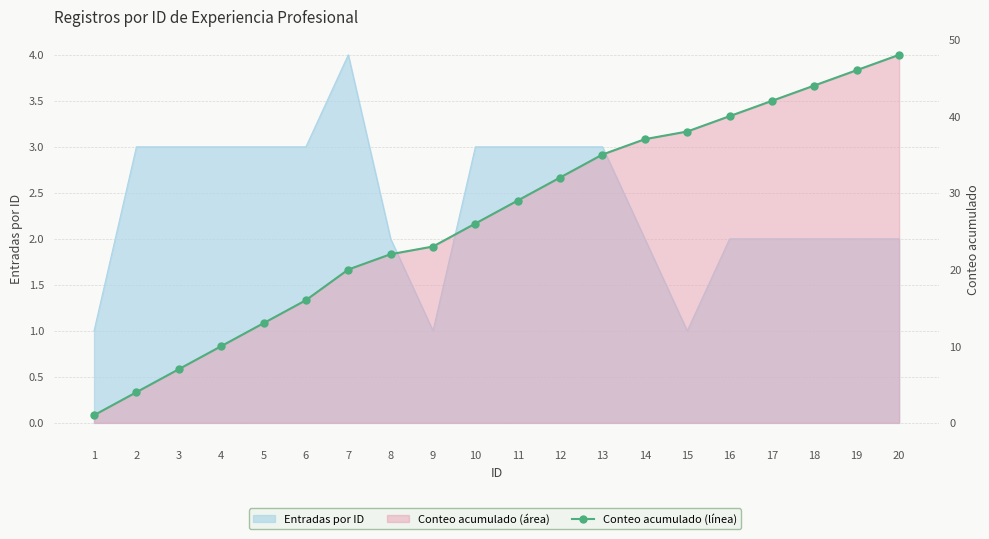

How many values are below 29?

10